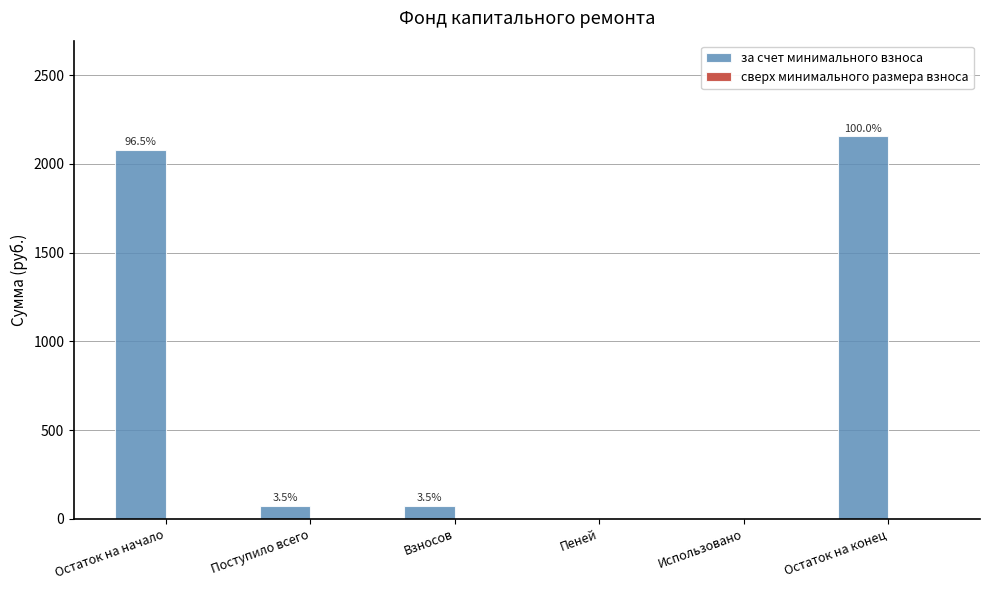

What is the label of the 2nd bar from the right?

Использовано